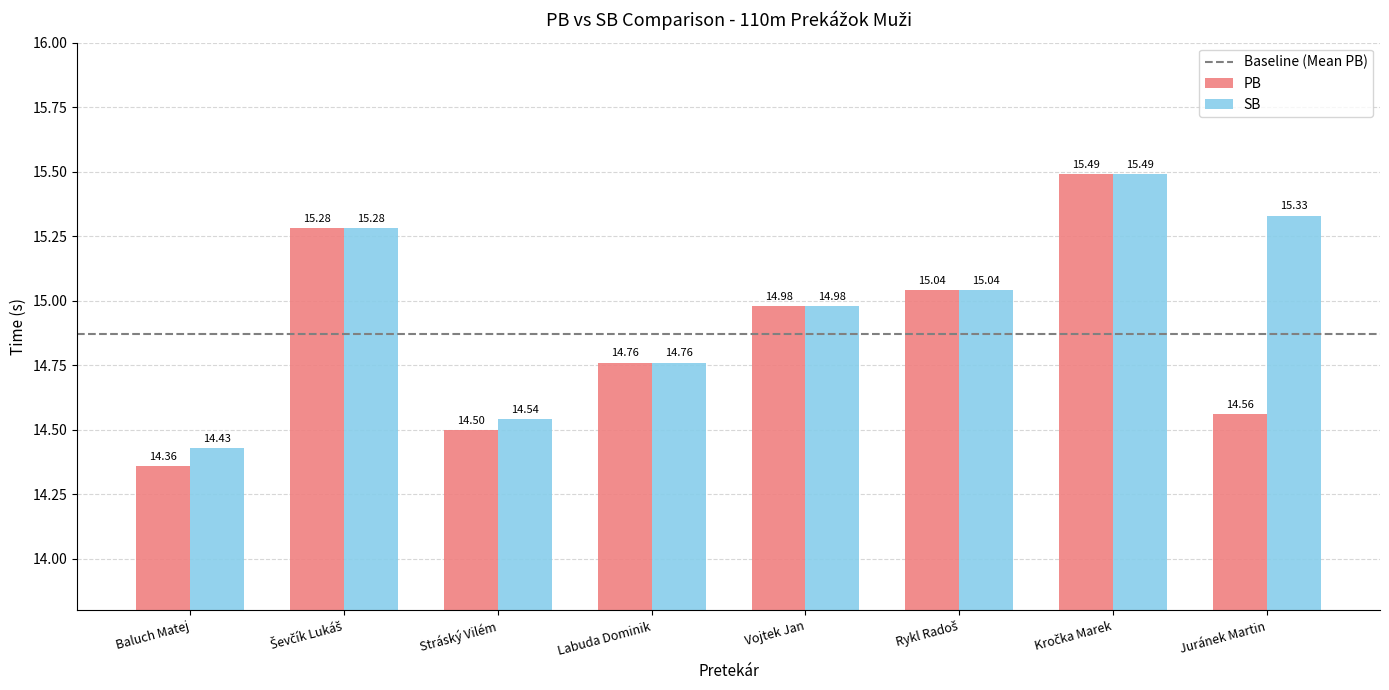

How many bars are there in each group?

2